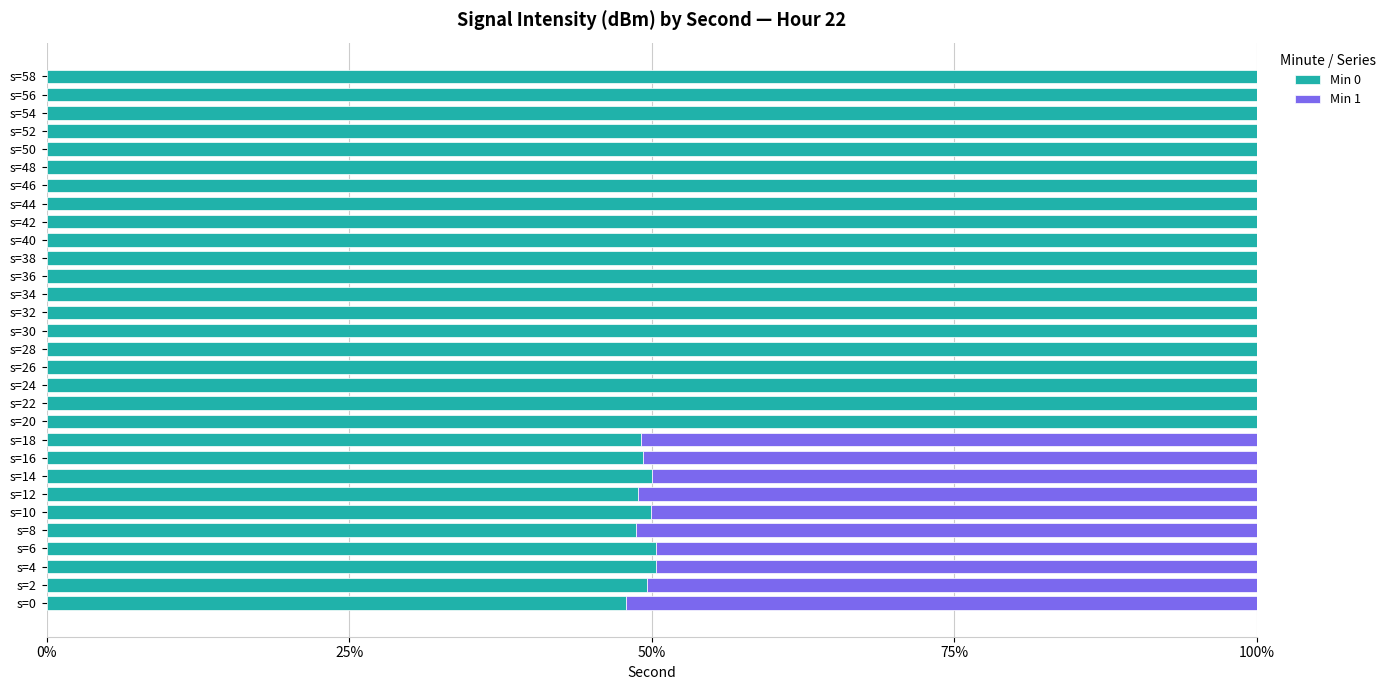

True or false: Min 0 has a value of 65.7 at s=58.

False